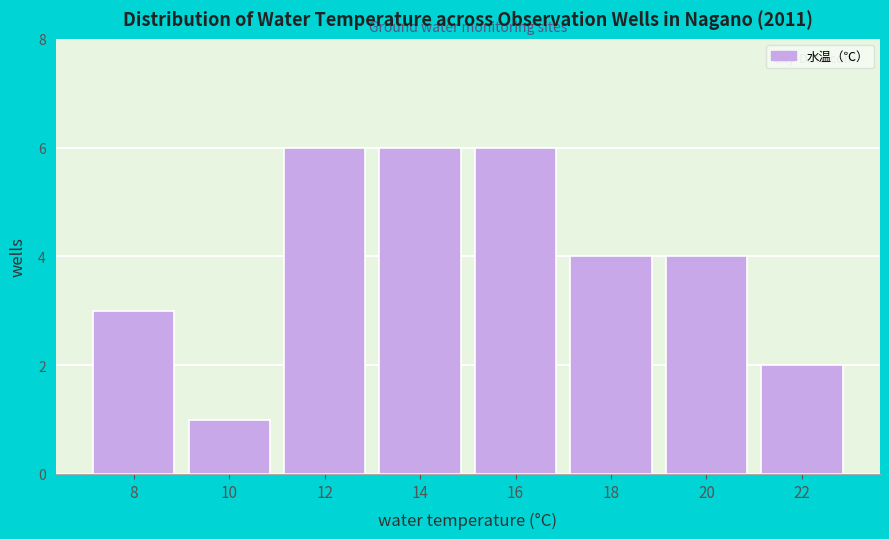

Reading left to right, list all the values displayed in this chart.

3	1	6	6	6	4	4	2